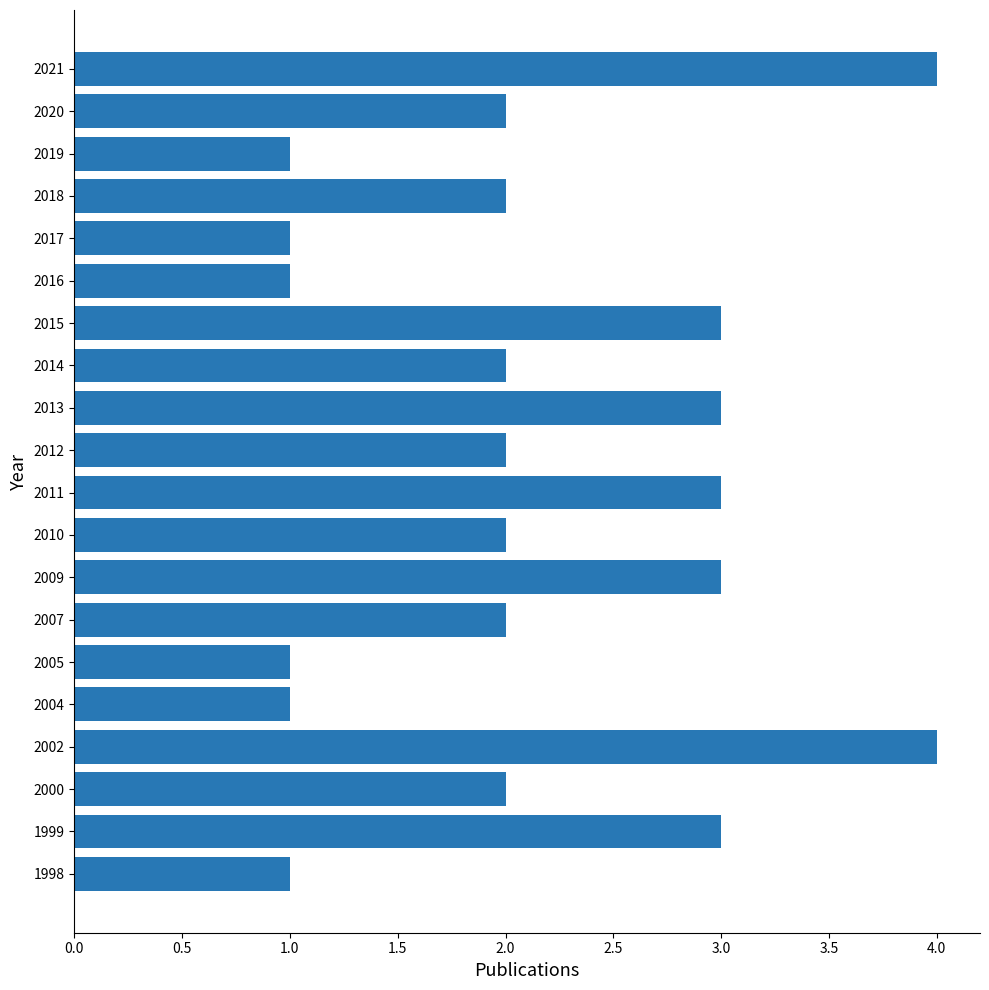

What is the maximum value shown in the chart?

4